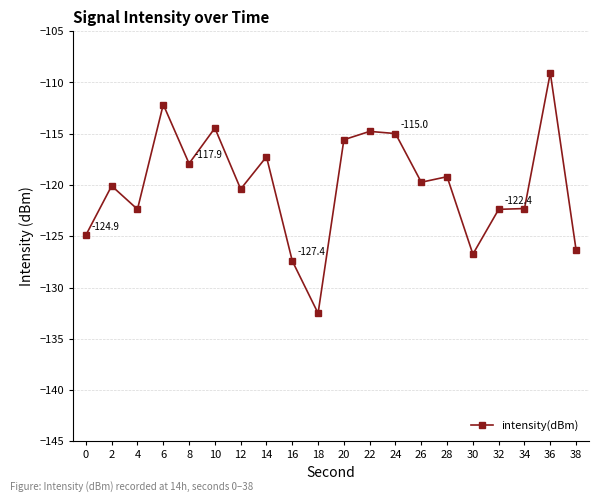

What is the sum of the values at 20 and 30?

-242.3